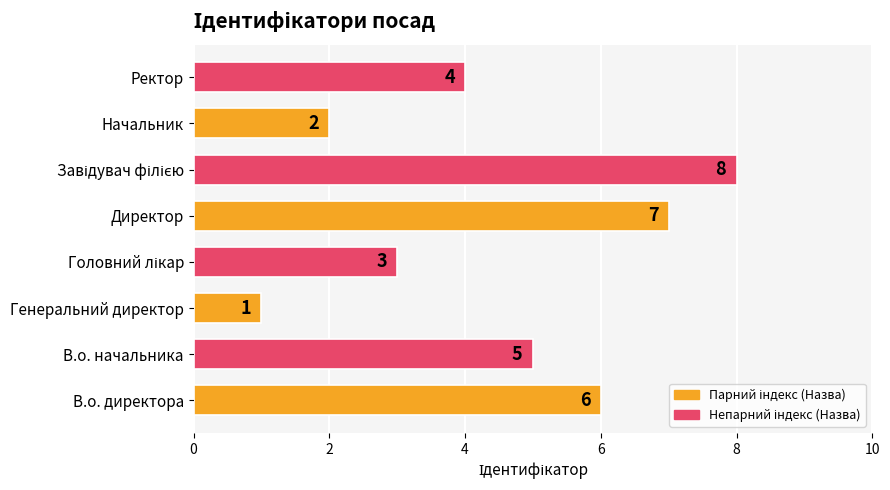

Between В.о. начальника and Ректор, which is larger?

В.о. начальника